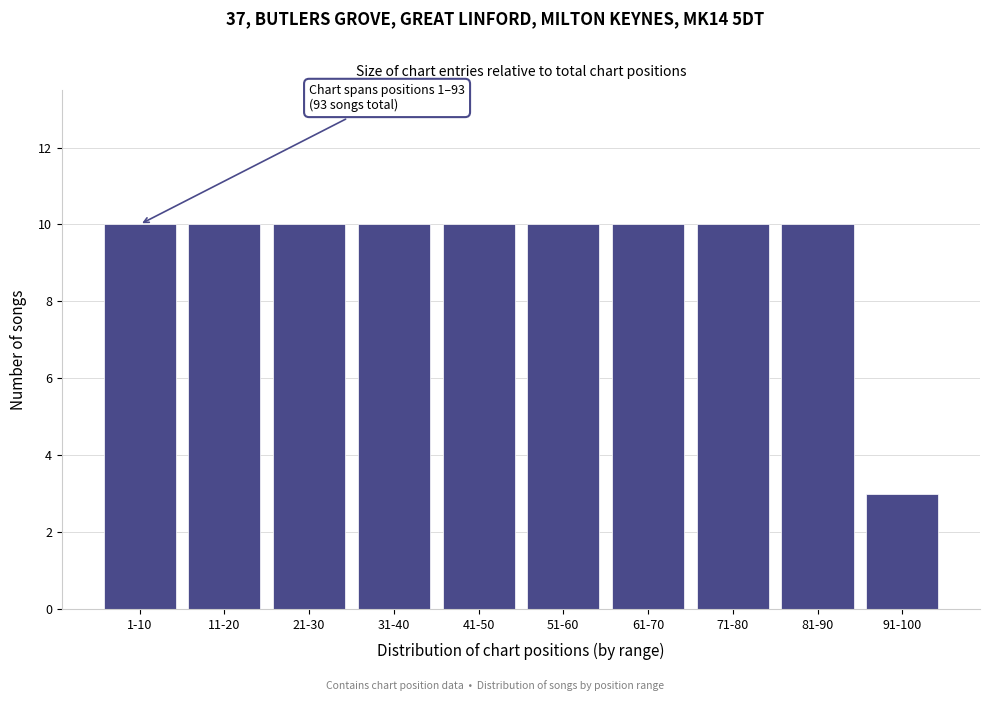

Reading left to right, what are all the values shown in this chart?

1-10=10	11-20=10	21-30=10	31-40=10	41-50=10	51-60=10	61-70=10	71-80=10	81-90=10	91-100=3